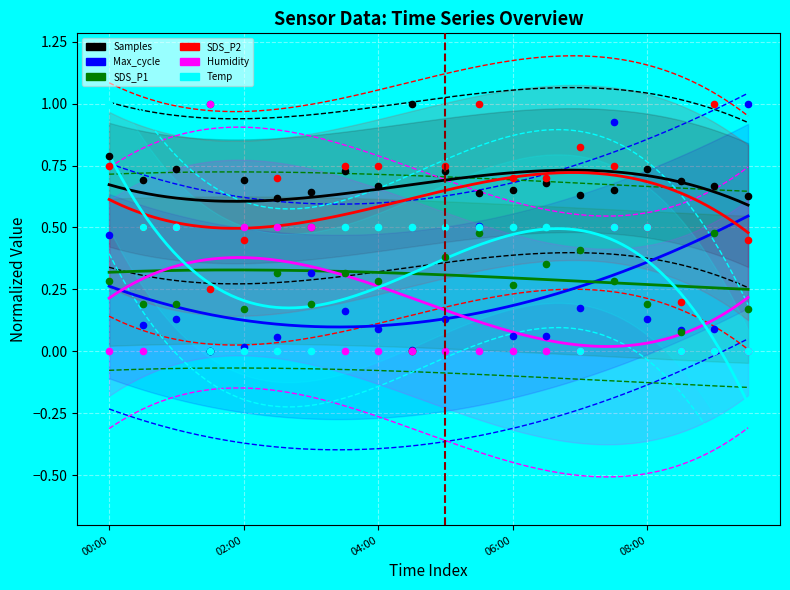

Is the value of SDS_P2 at 07:00 greater than the value of Humidity at 00:00?

Yes